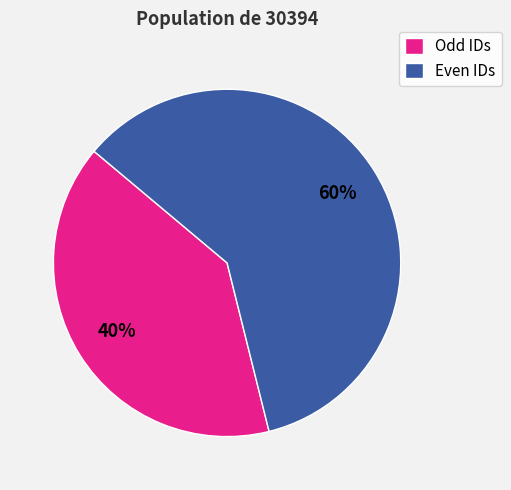

Is it true that Odd IDs is 26% of the pie?

False